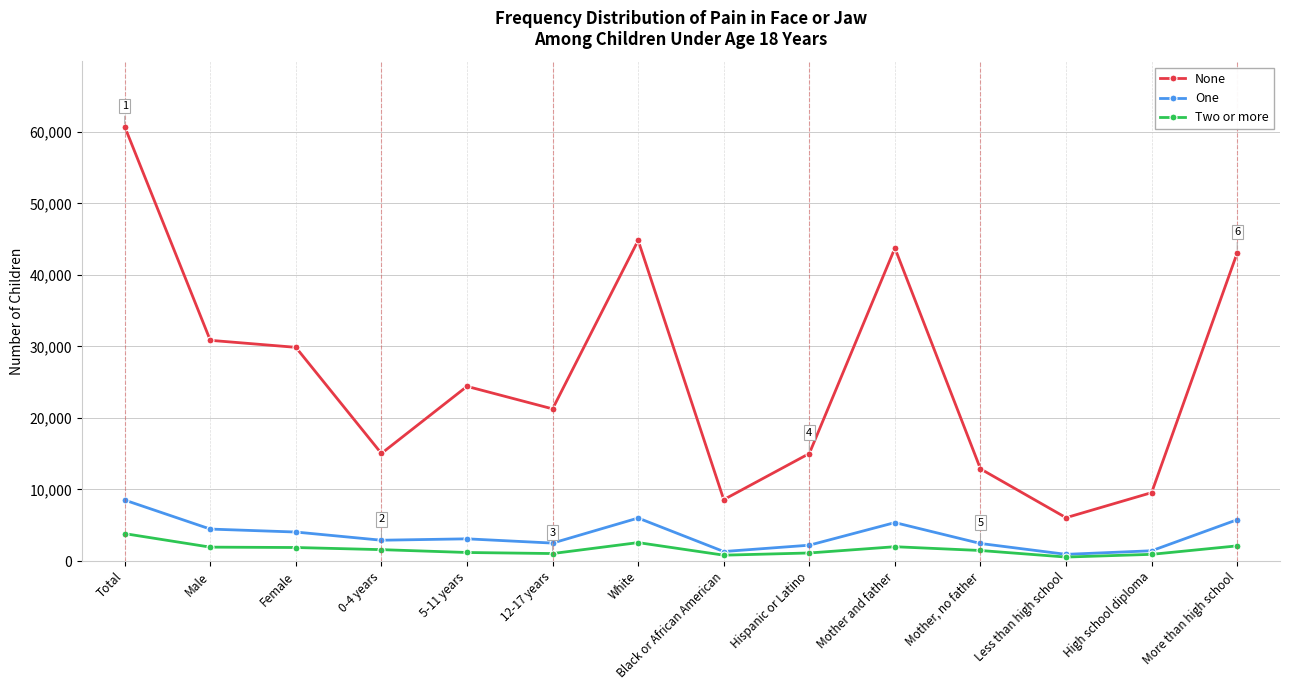

True or false: One has a value of 6010 at White.

True